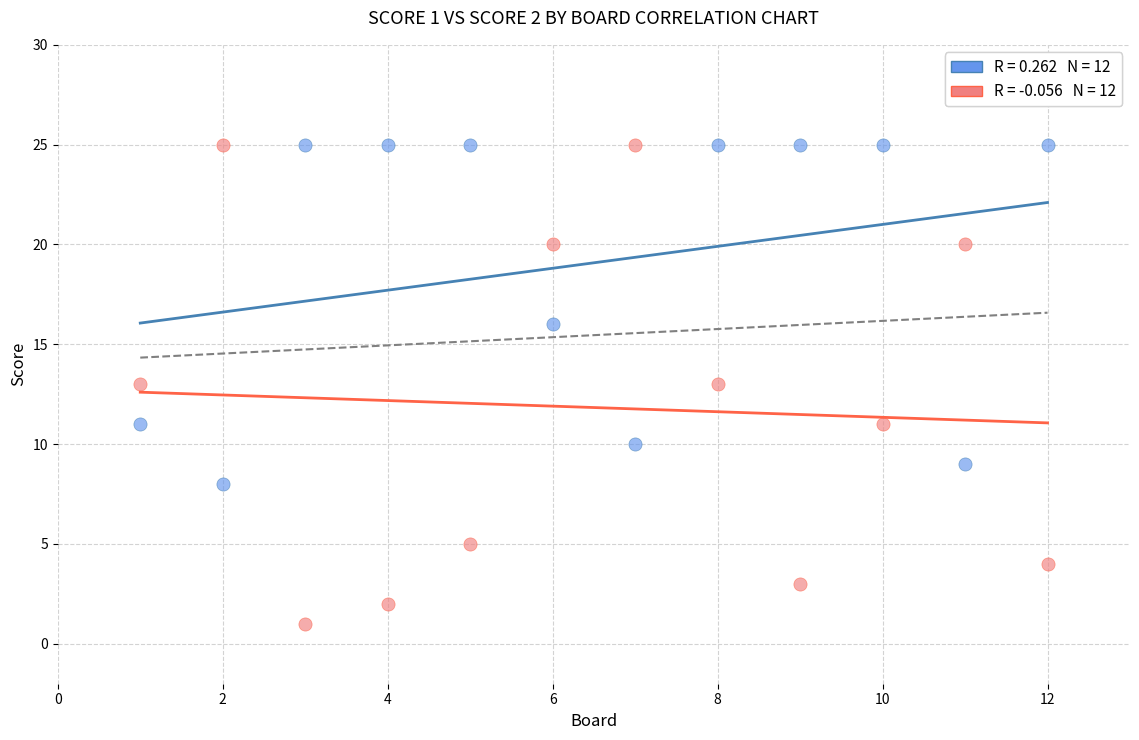

Across all data points, what is the range of X values (max minus min)?

11